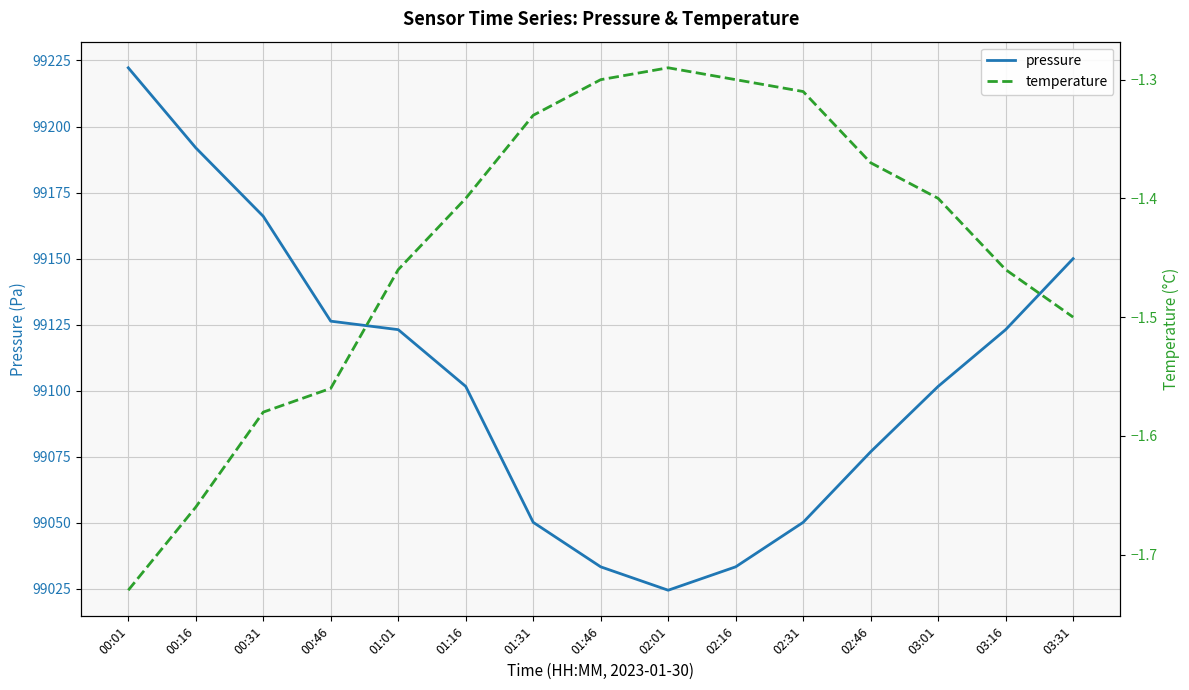

Reading right to left, transcribe all the data shown in this chart.

pressure: 03:31=99150.0	03:16=99123.1	03:01=99101.7	02:46=99076.9	02:31=99050.2	02:16=99033.4	02:01=99024.5	01:46=99033.4	01:31=99050.2	01:16=99101.7	01:01=99123.1	00:46=99126.3	00:31=99166.0	00:16=99191.9	00:01=99222.2
temperature: 03:31=-1.5	03:16=-1.5	03:01=-1.4	02:46=-1.4	02:31=-1.3	02:16=-1.3	02:01=-1.3	01:46=-1.3	01:31=-1.3	01:16=-1.4	01:01=-1.5	00:46=-1.6	00:31=-1.6	00:16=-1.7	00:01=-1.7